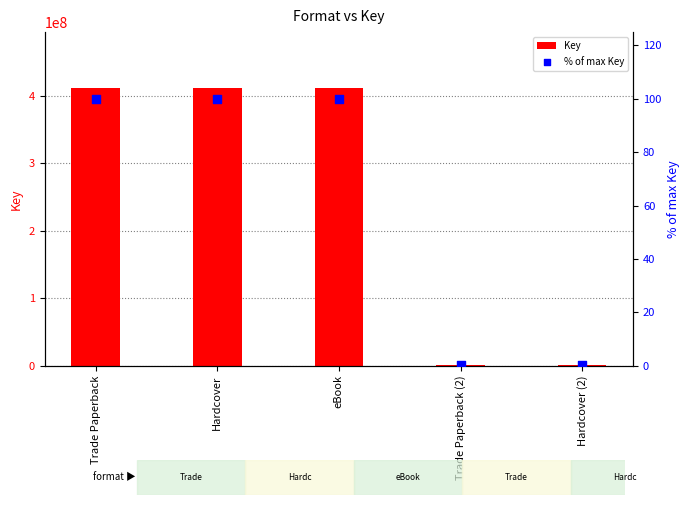

At how many categories does at least one series exceed 183207370?

3